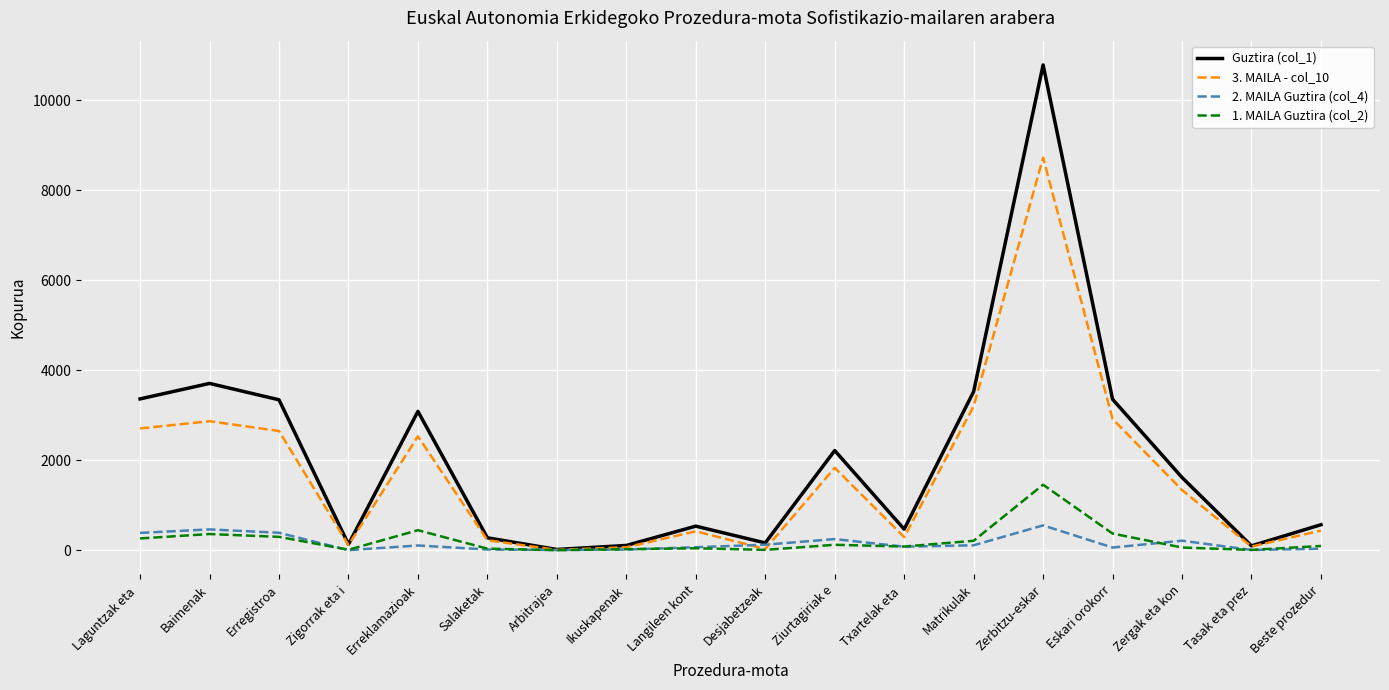

What is the difference between the highest and lowest values at Baimenak?

3347